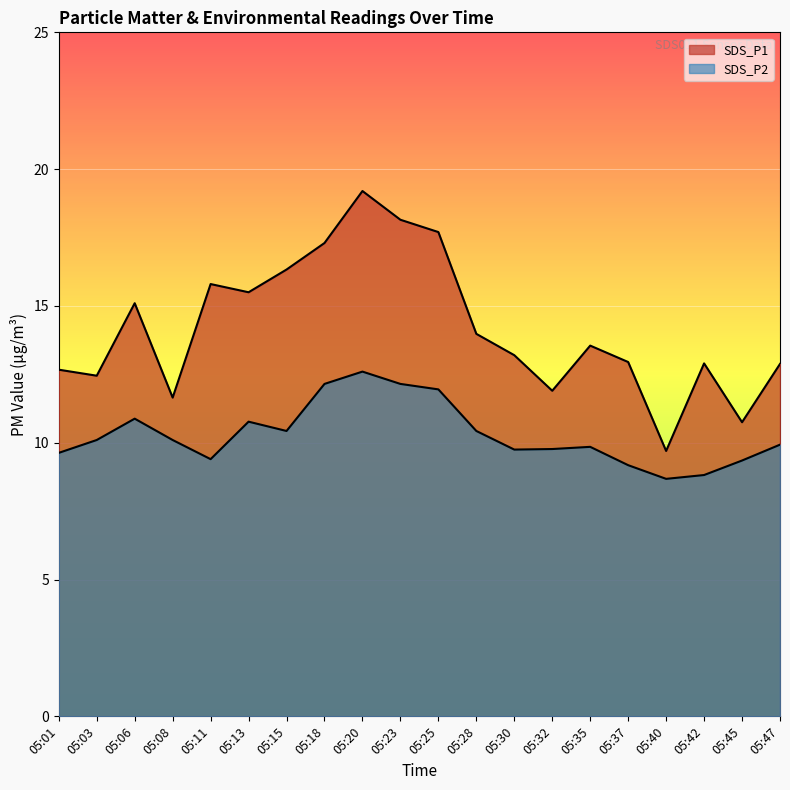

Does the chart display data point markers on the line(s)?

No